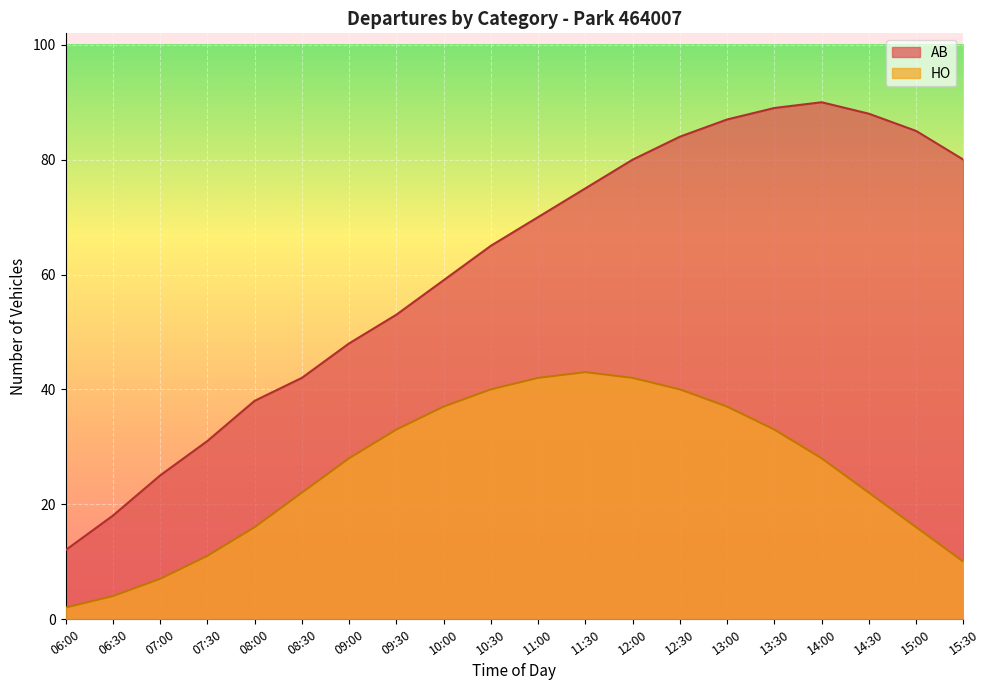

At which category is the sum across all series the highest?

12:30